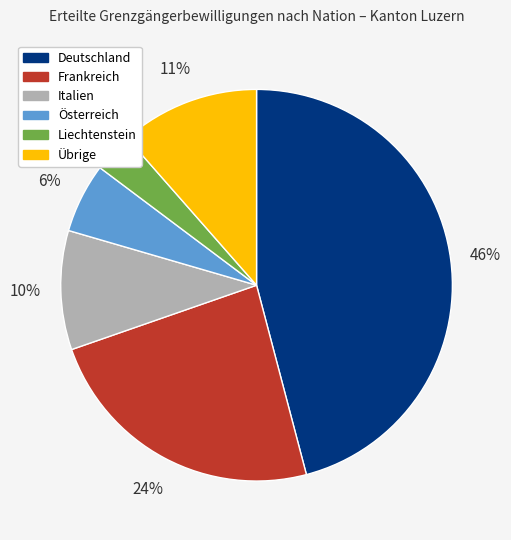

Which has a higher value, Übrige or Liechtenstein?

Übrige